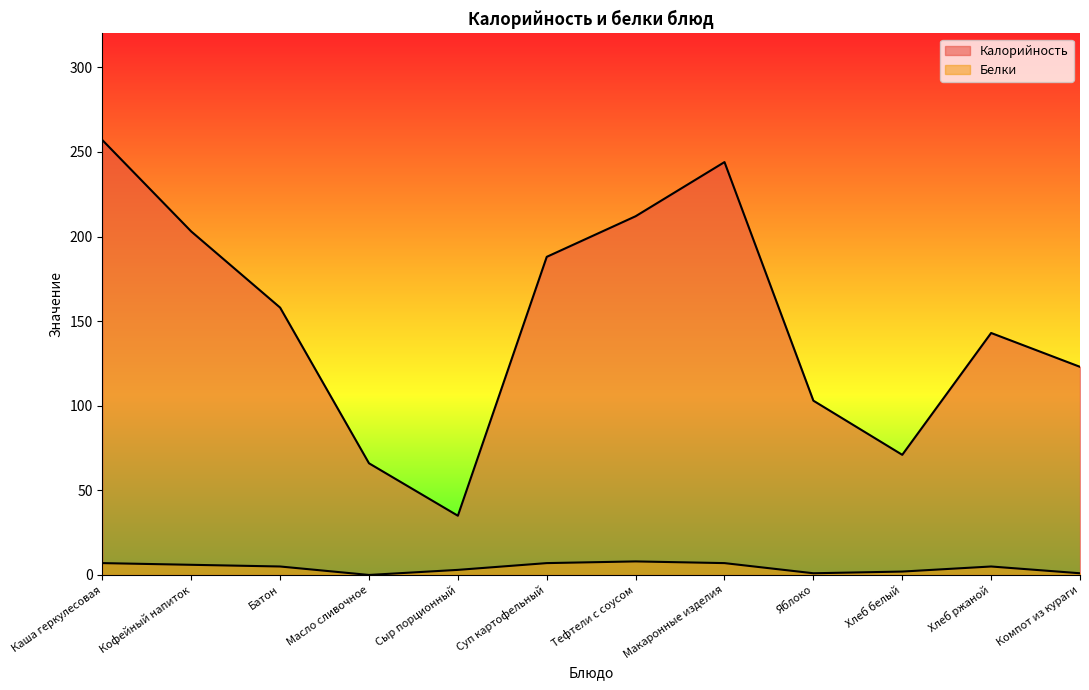

The Калорийность series shows 123 at Компот из кураги. True or false?

True